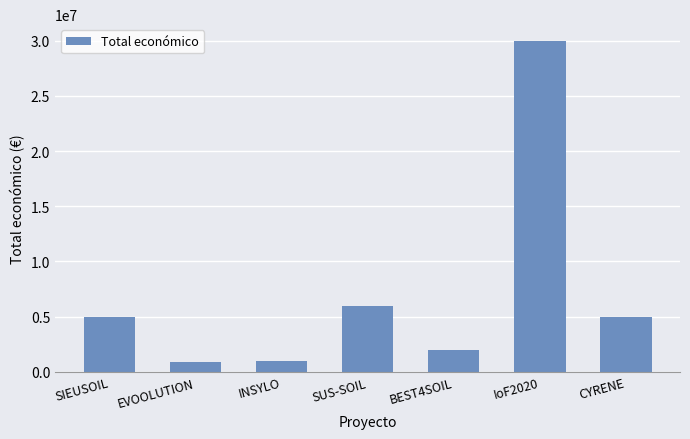

How many bars are there in total?

7